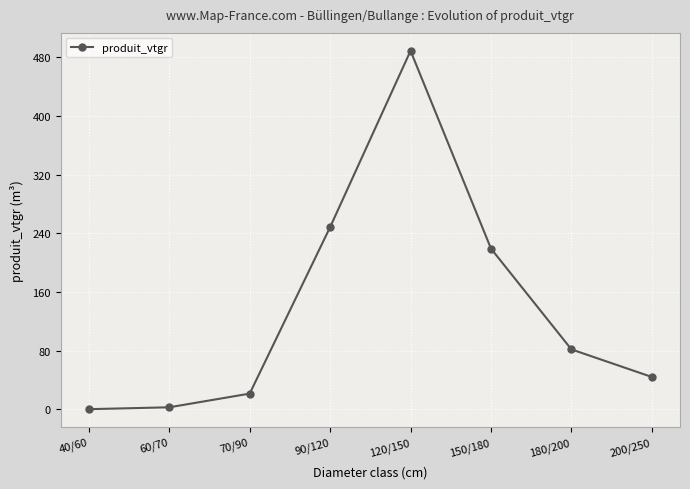

Which category has the highest value across all series?

120/150